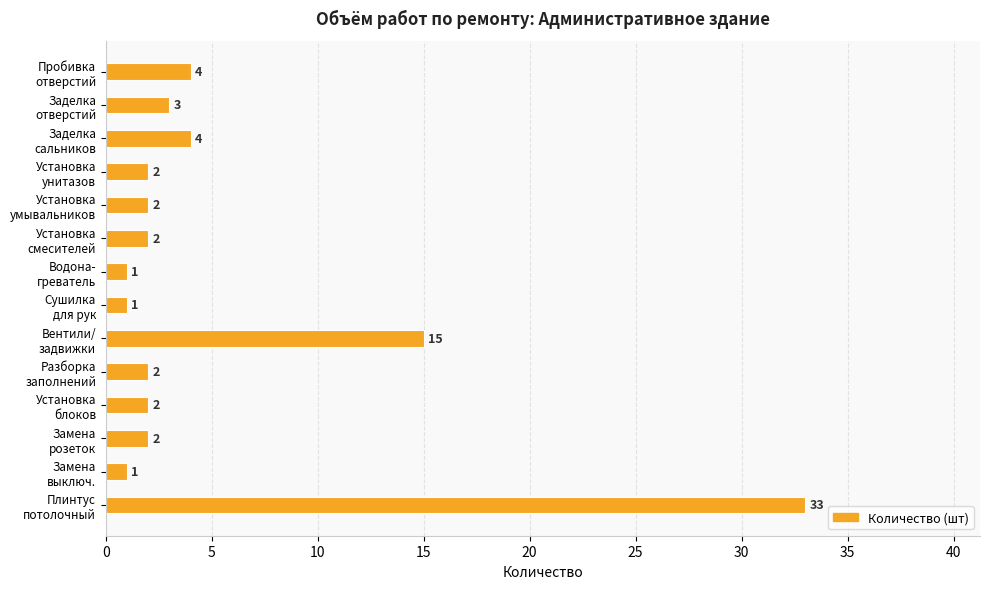

What is the value of the 8th bar from the top?

1